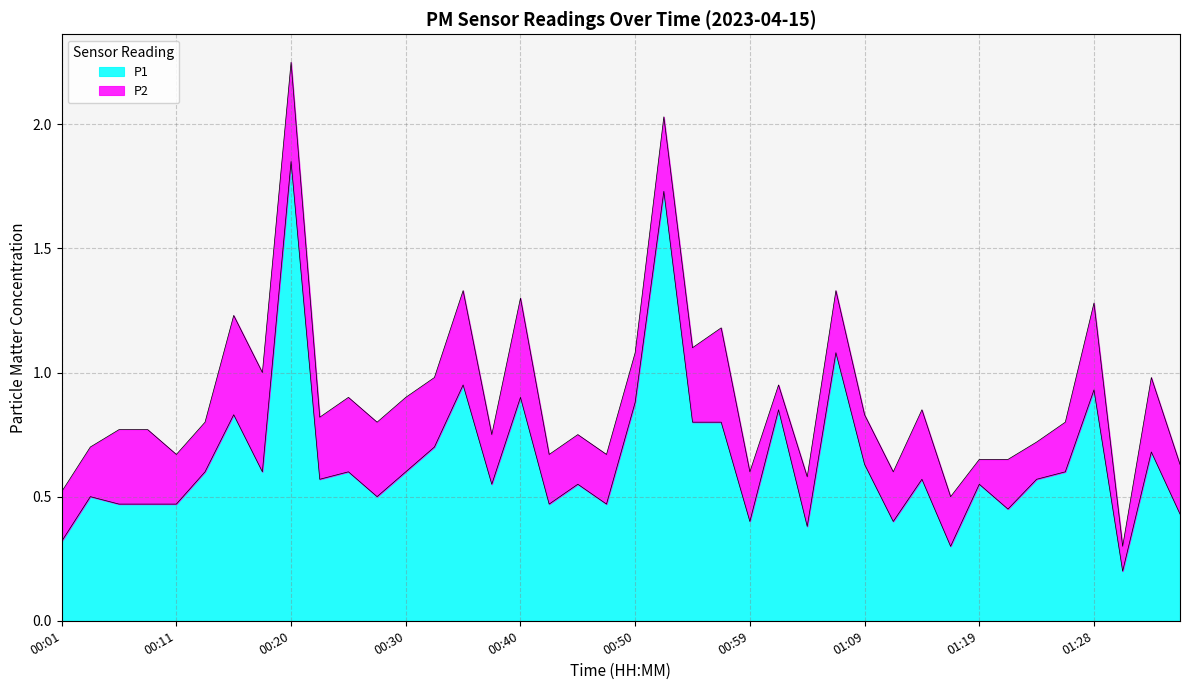

True or false: the data has more than 2 interior local peaks.

True